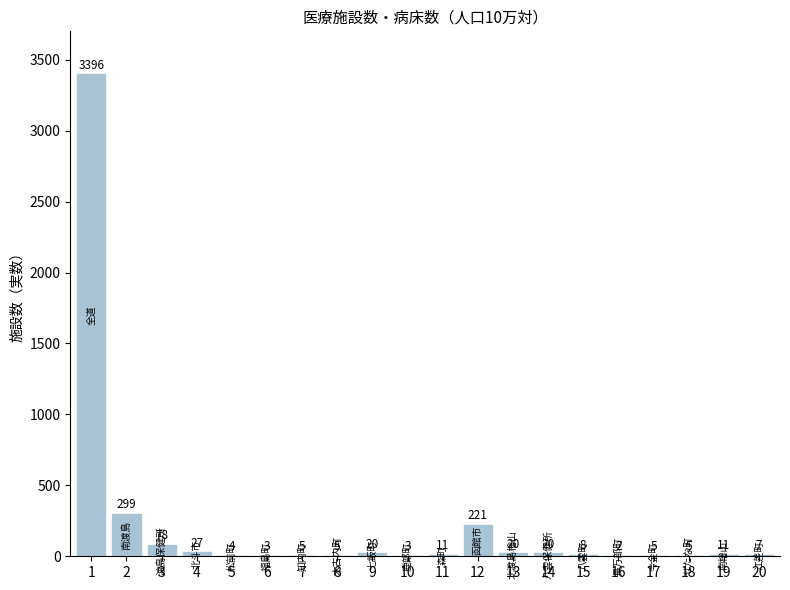

What is the average value?

208